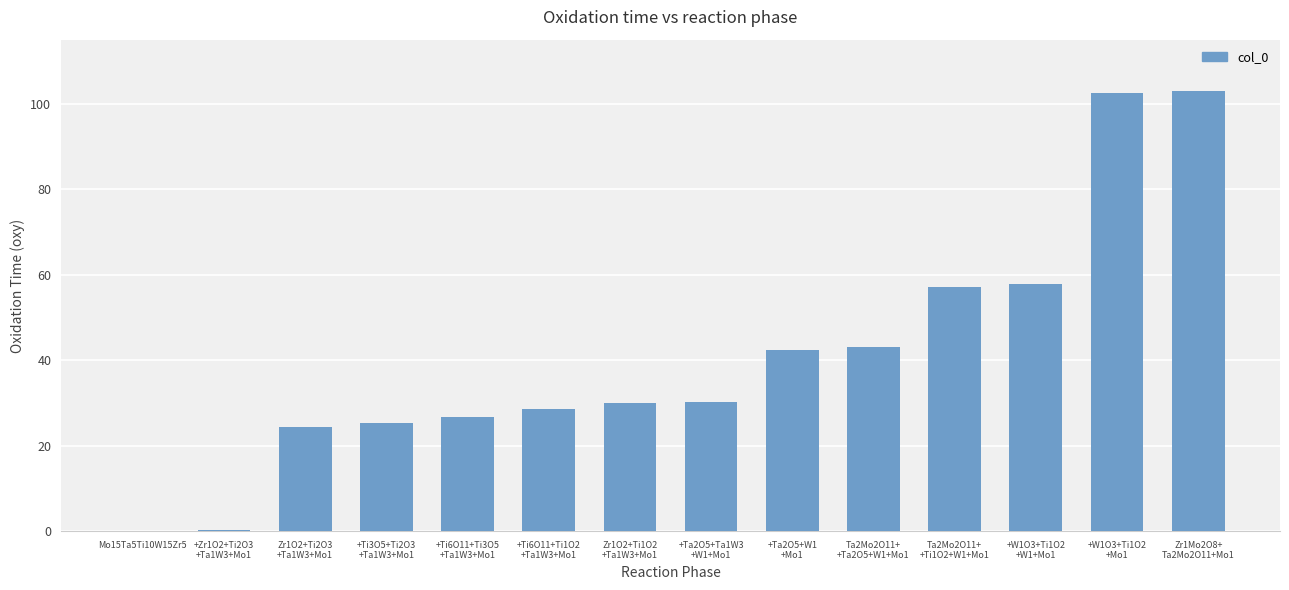

The chart shows a value of 0.2 at +Zr1O2+Ti2O3
+Ta1W3+Mo1. True or false?

True